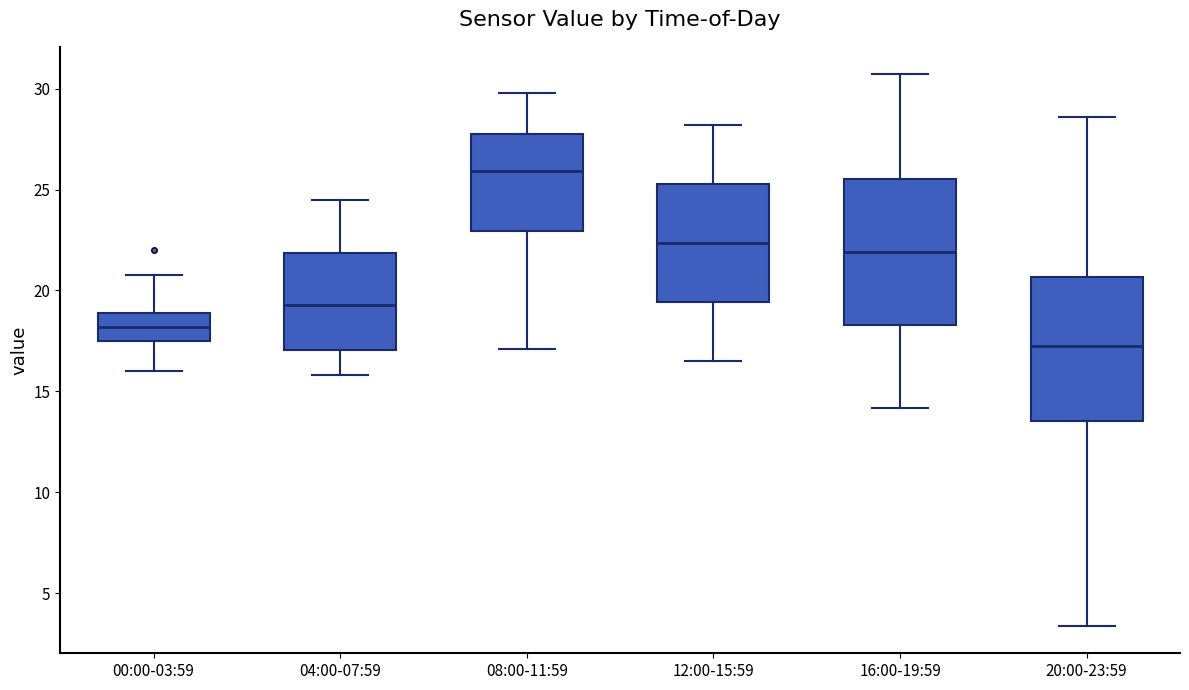

Which box's median line is the highest?

08:00-11:59